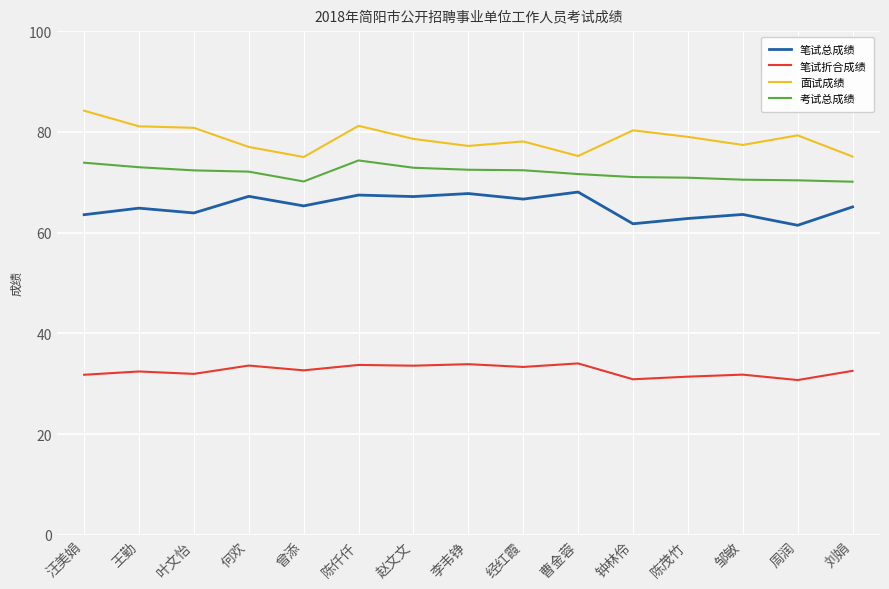

What is the lowest value of the 考试总成绩 series?

70.1